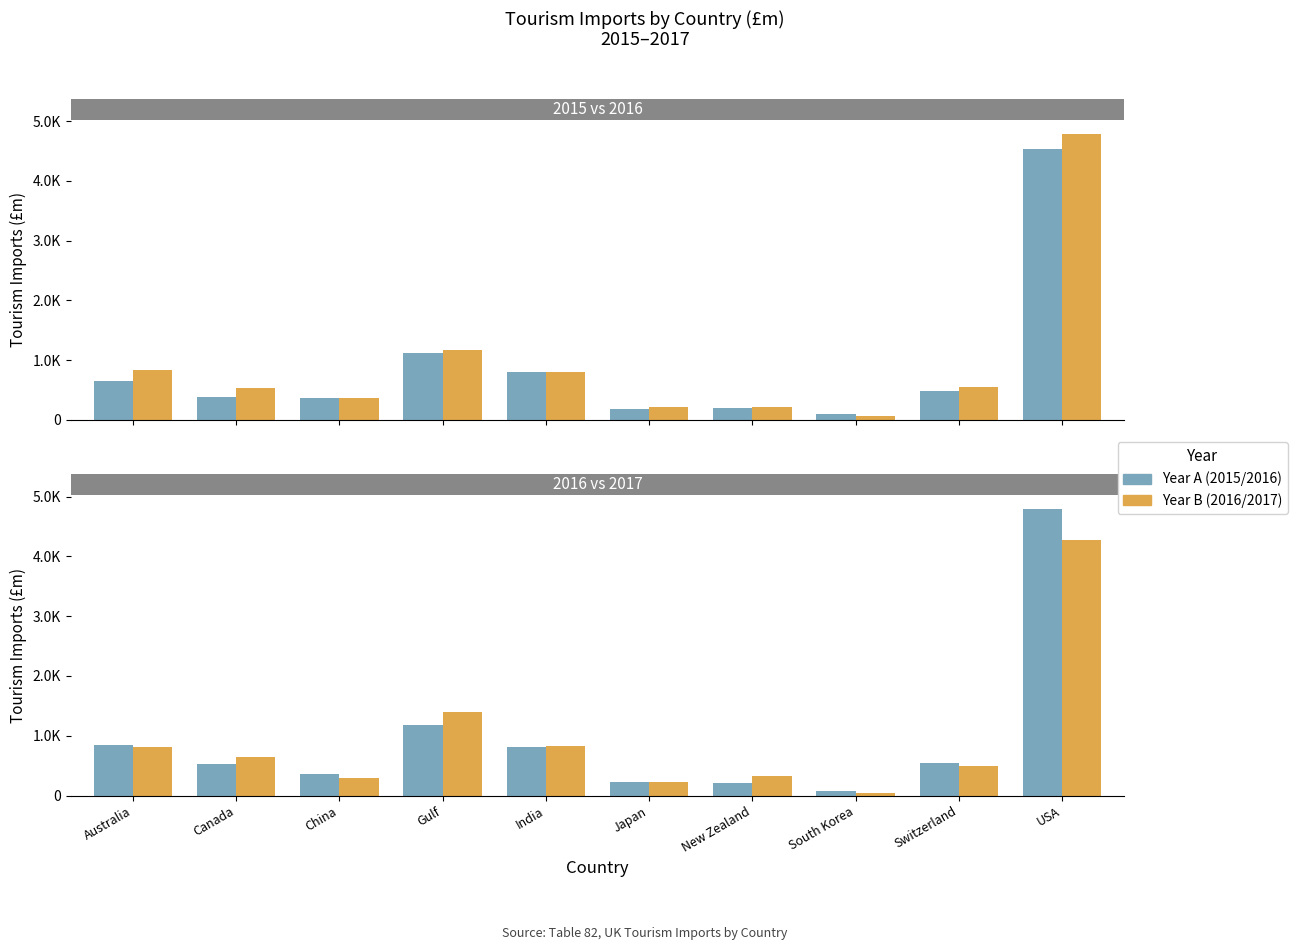

The value of 2017 at Canada is 647.0. True or false?

True